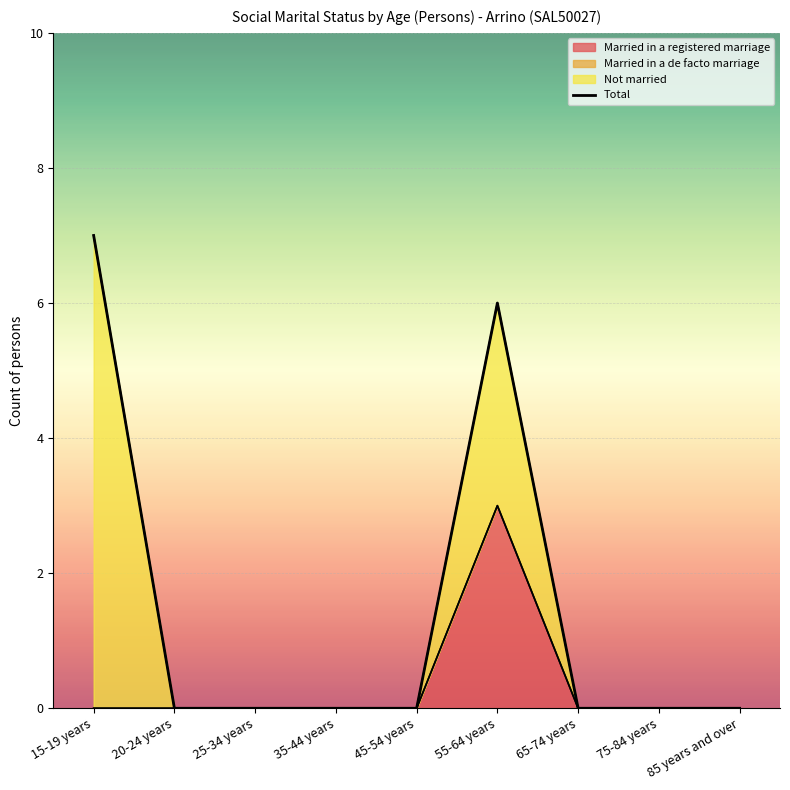

The value at 55-64 years is 3. True or false?

False